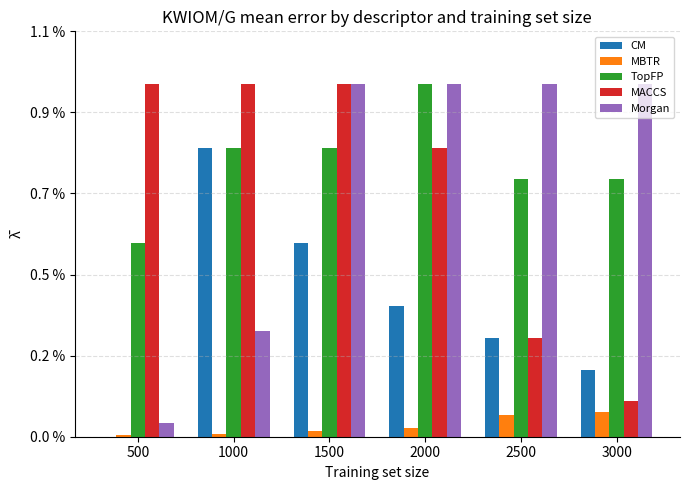

At which category is the sum across all series the highest?

1500